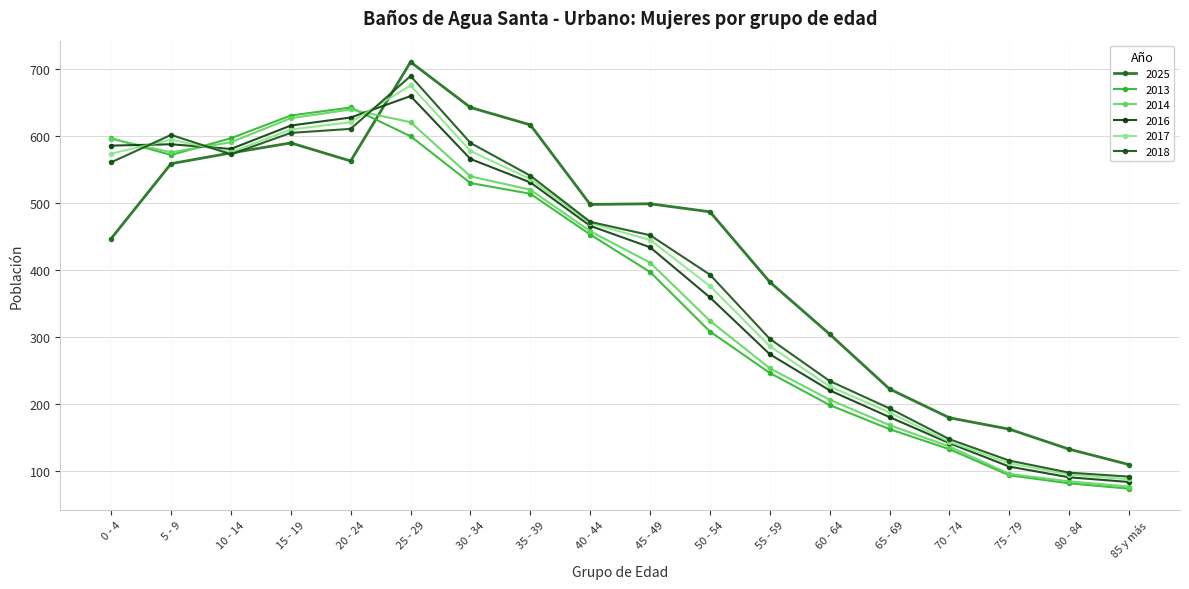

What is the label of the 5th point from the left?

20 - 24